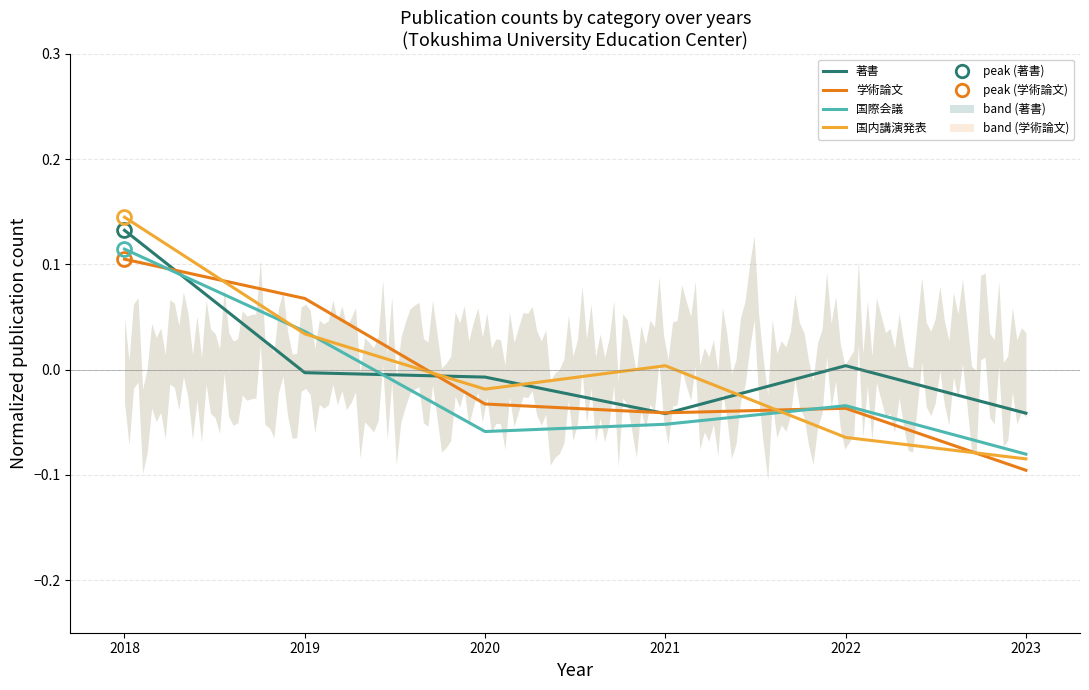

List the labels in order of 国際会議 value, smallest first.

2023, 2020, 2021, 2022, 2019, 2018